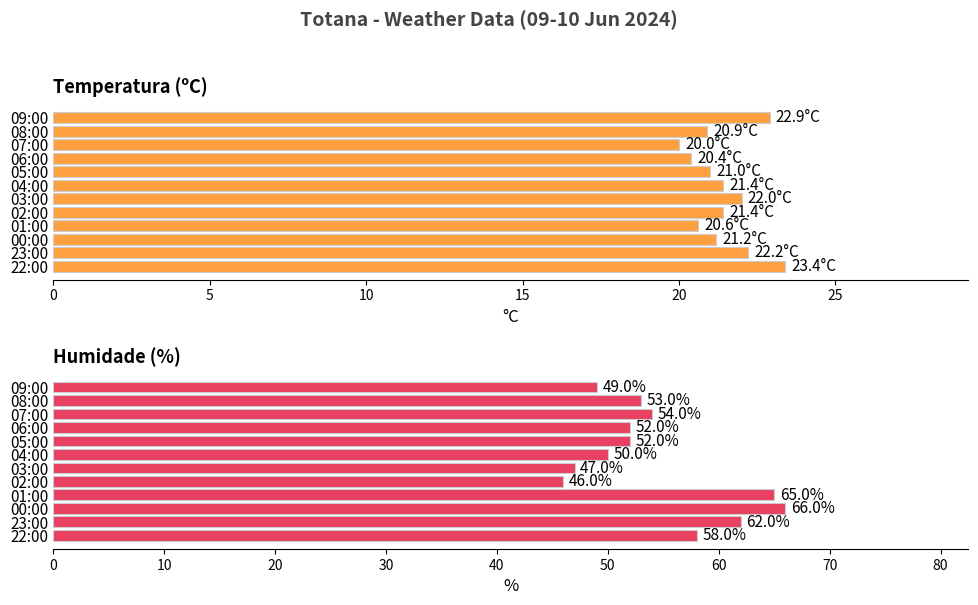

How many values in the Temperatura (ºC) series are below 21?

4